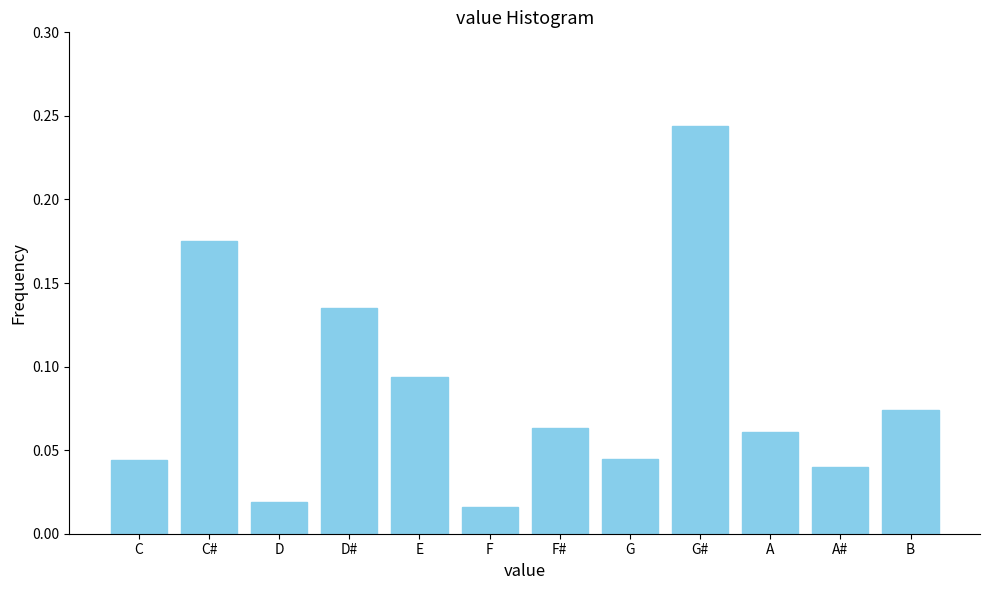

Which category has the highest value across all series?

G#